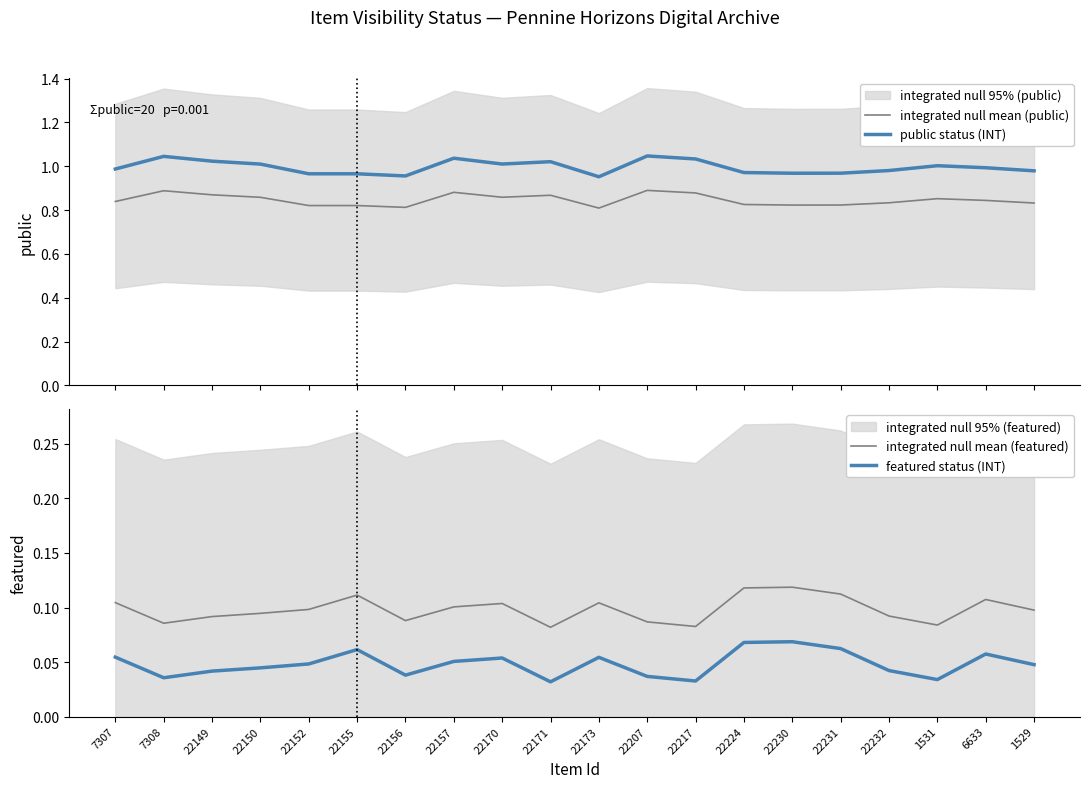

What is the spread (max minus min) of values at 22217?

1.0